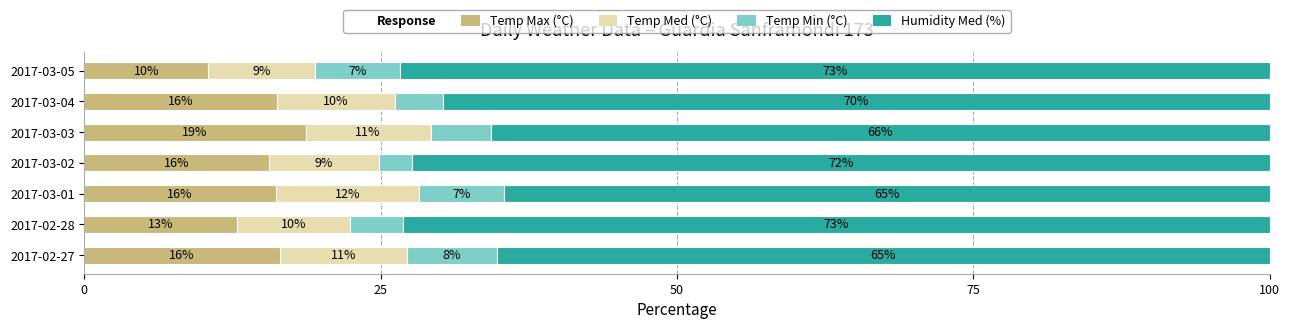

Reading right to left, list all the values displayed in this chart.

Temp Max (°C): 10.4	16.3	18.7	15.6	16.1	12.9	16.5
Temp Med (°C): 9.0	9.9	10.6	9.3	12.1	9.5	10.8
Temp Min (°C): 7.2	4.0	5.1	2.8	7.2	4.5	7.6
Humidity Med (%): 73.4	69.8	65.7	72.3	64.6	73.1	65.2